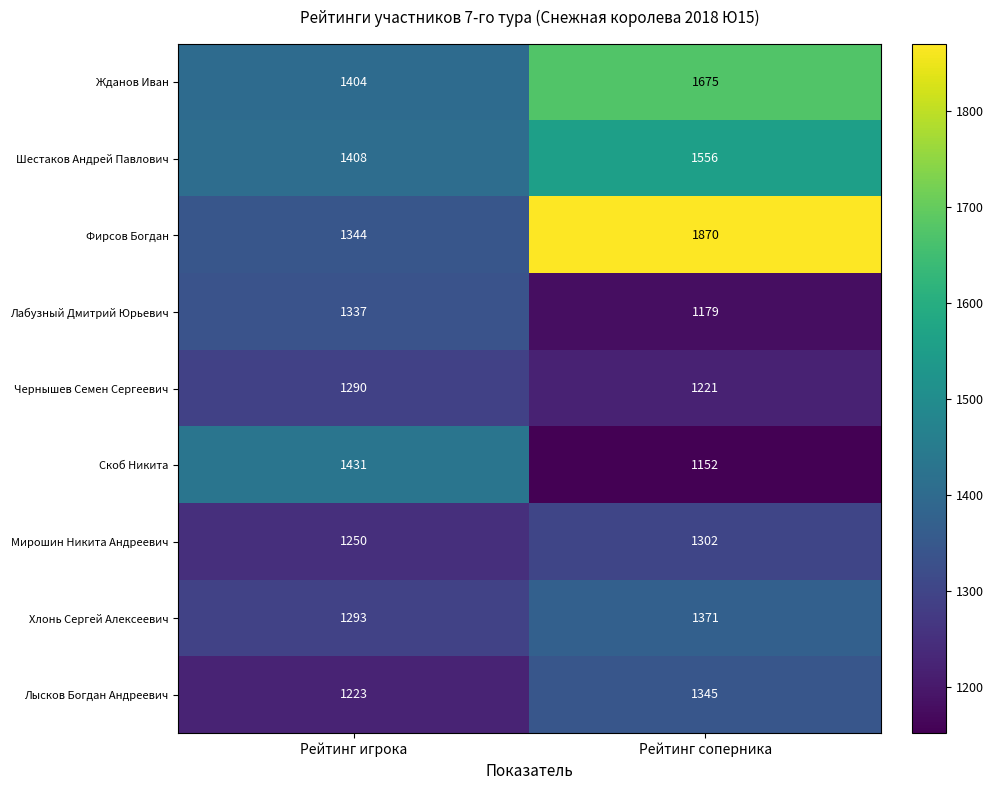

The Лабузный Дмитрий Юрьевич series shows 1179 at Рейтинг соперника. True or false?

True